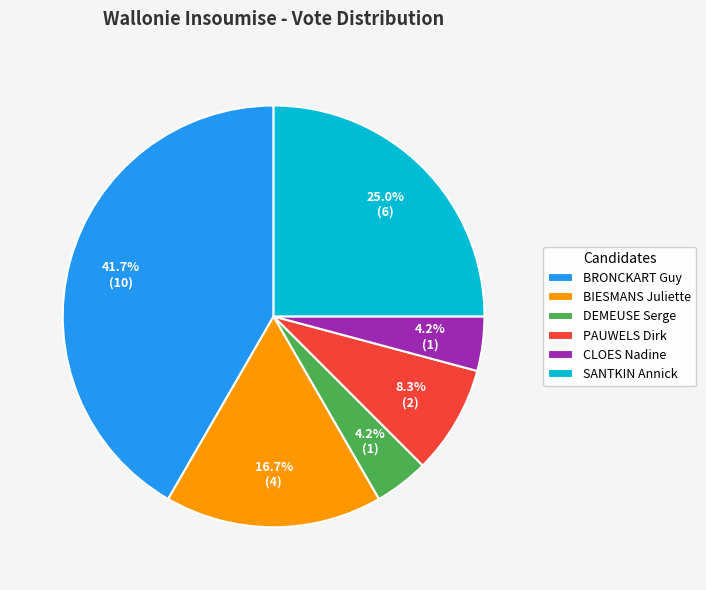

To the nearest percent, what percentage of the pie is SANTKIN Annick?

25%